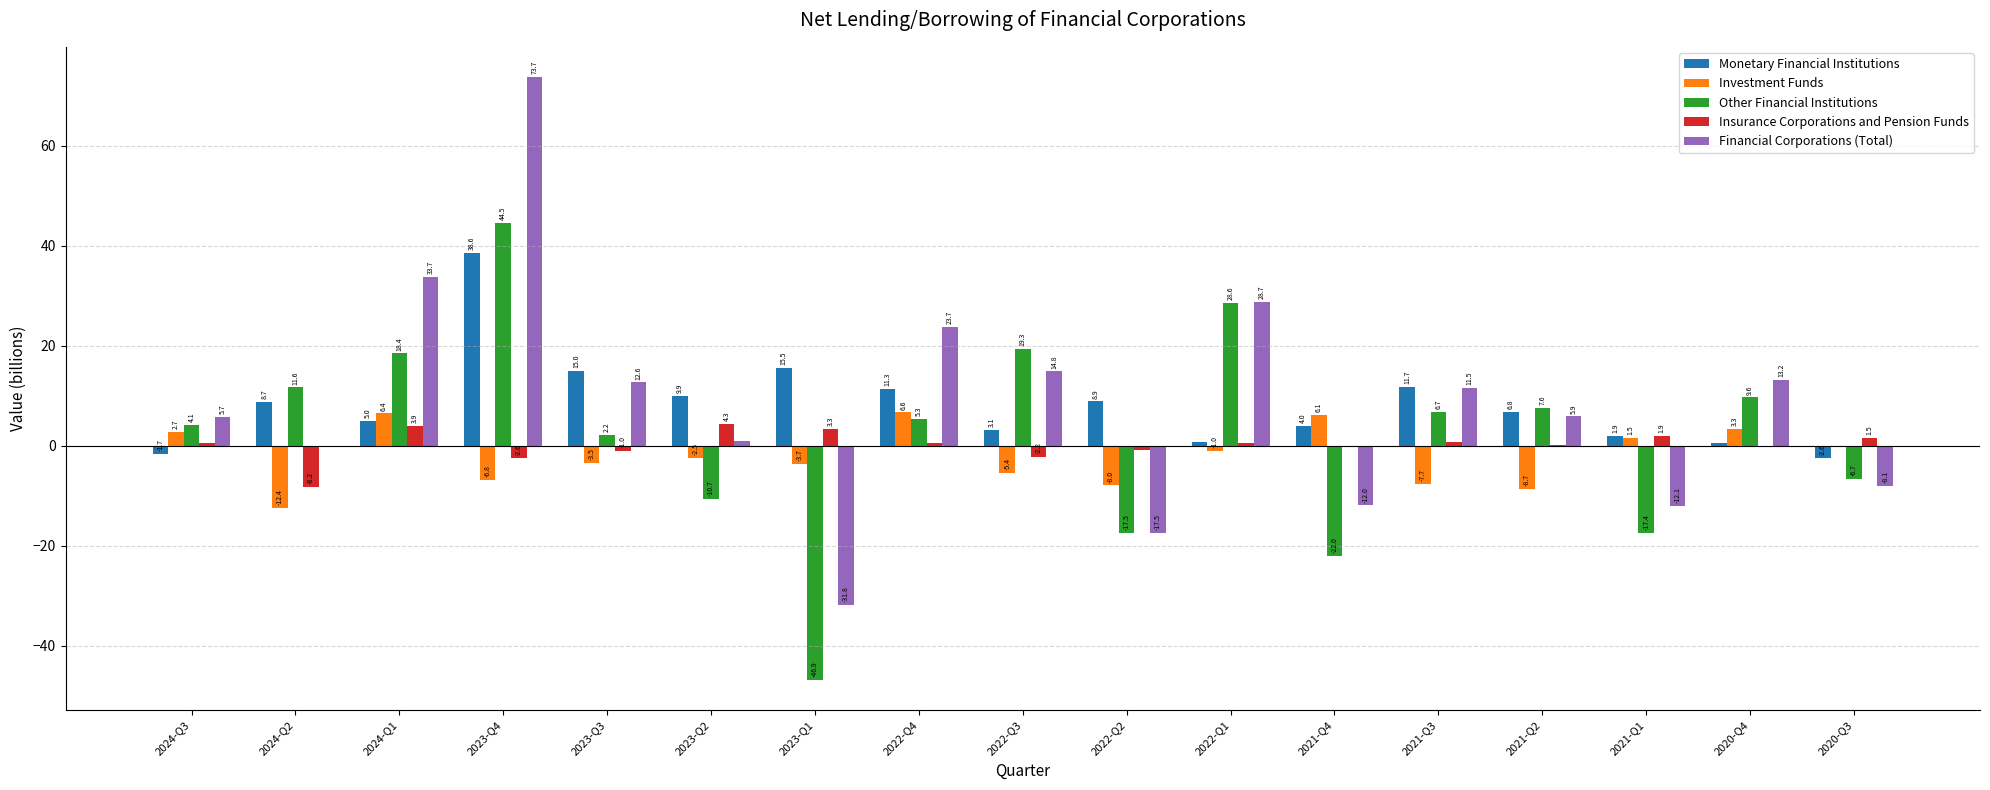

Between 2023-Q2 and 2020-Q3, which series saw the biggest shift?

Monetary Financial Institutions